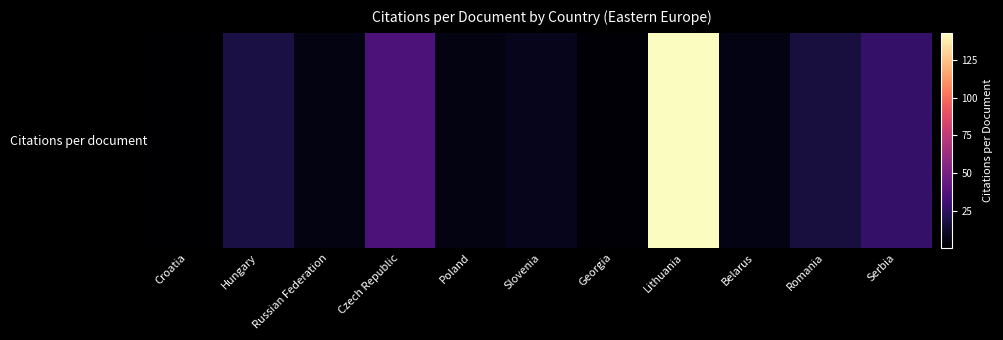

Reading left to right, transcribe all the data shown in this chart.

Croatia=0.7	Hungary=18.2	Russian Federation=5.3	Czech Republic=35.2	Poland=5.4	Slovenia=8.0	Georgia=2.0	Lithuania=143.0	Belarus=6.0	Romania=17.0	Serbia=27.0